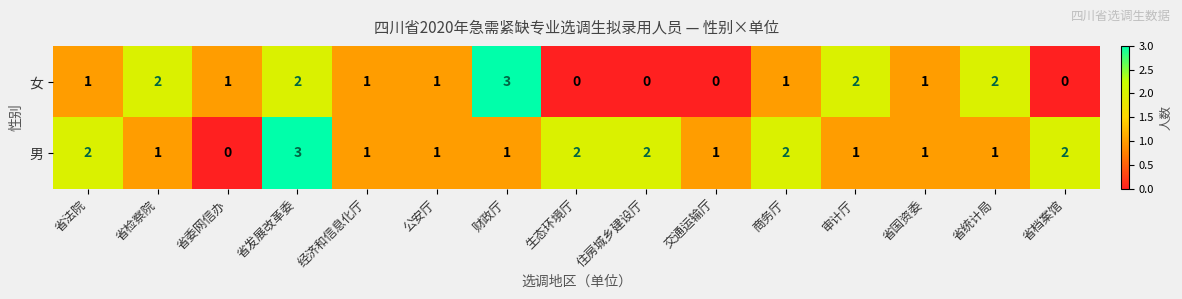

Which series changed the most between 省法院 and 生态环境厅?

女